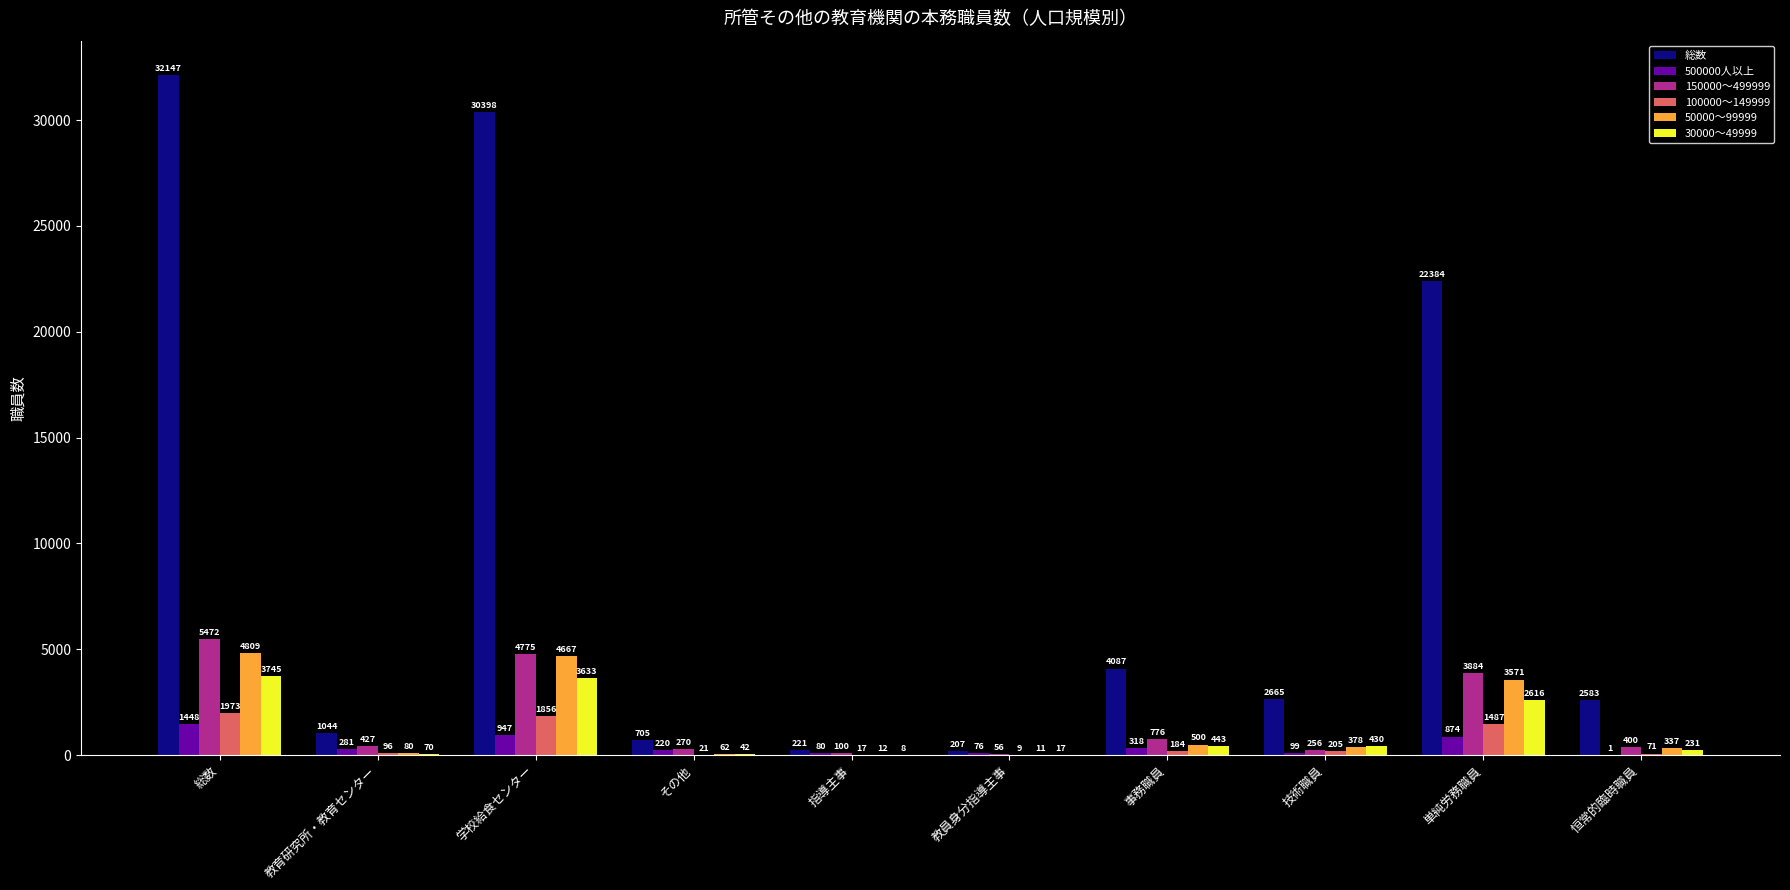

What is the total value across all series at 総数?

49594